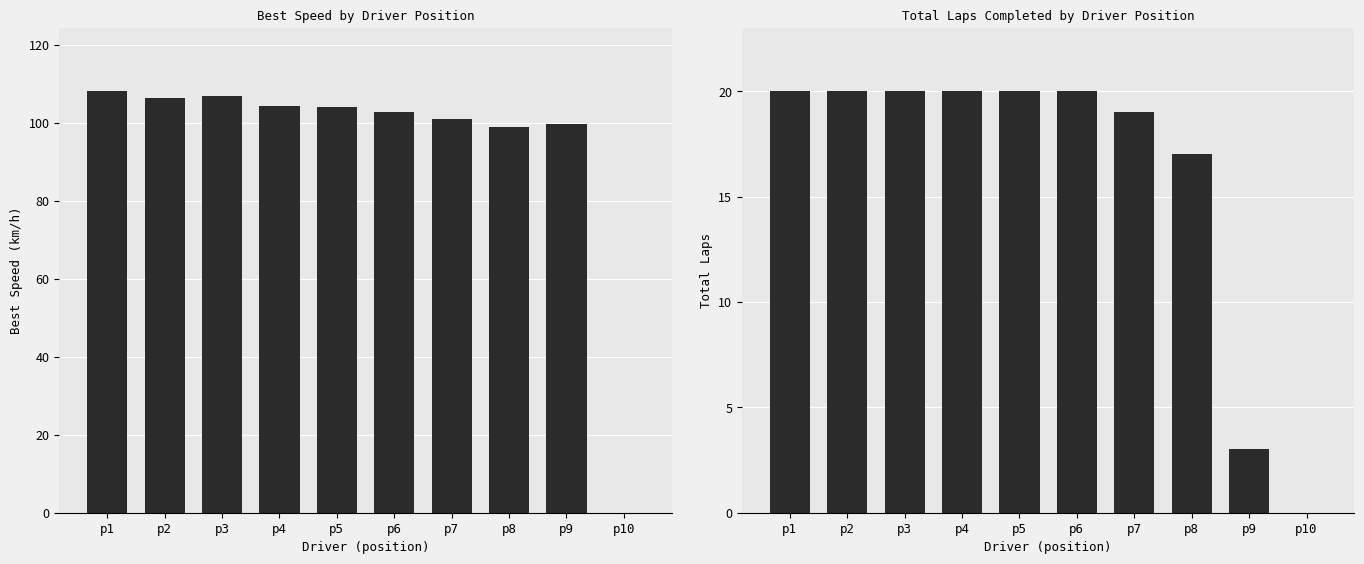

How many data points in Best Speed are above 104?

5